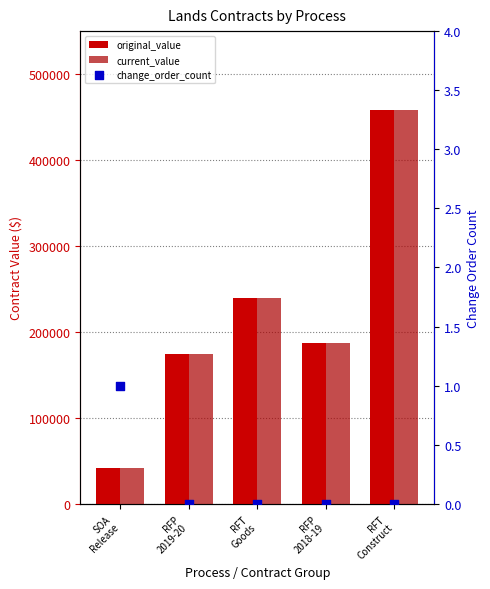

Which series has the largest total across all categories?

original_value